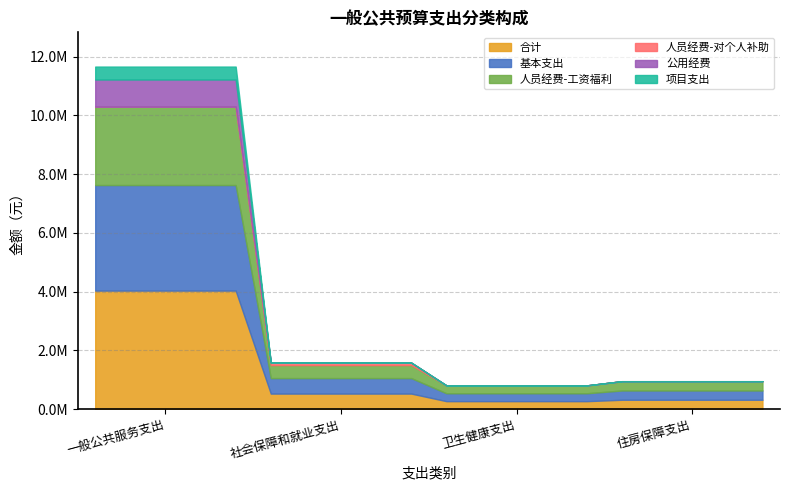

List the labels in order of 公用经费 value, largest first.

一般公共服务支出, 社会保障和就业支出, 卫生健康支出, 住房保障支出